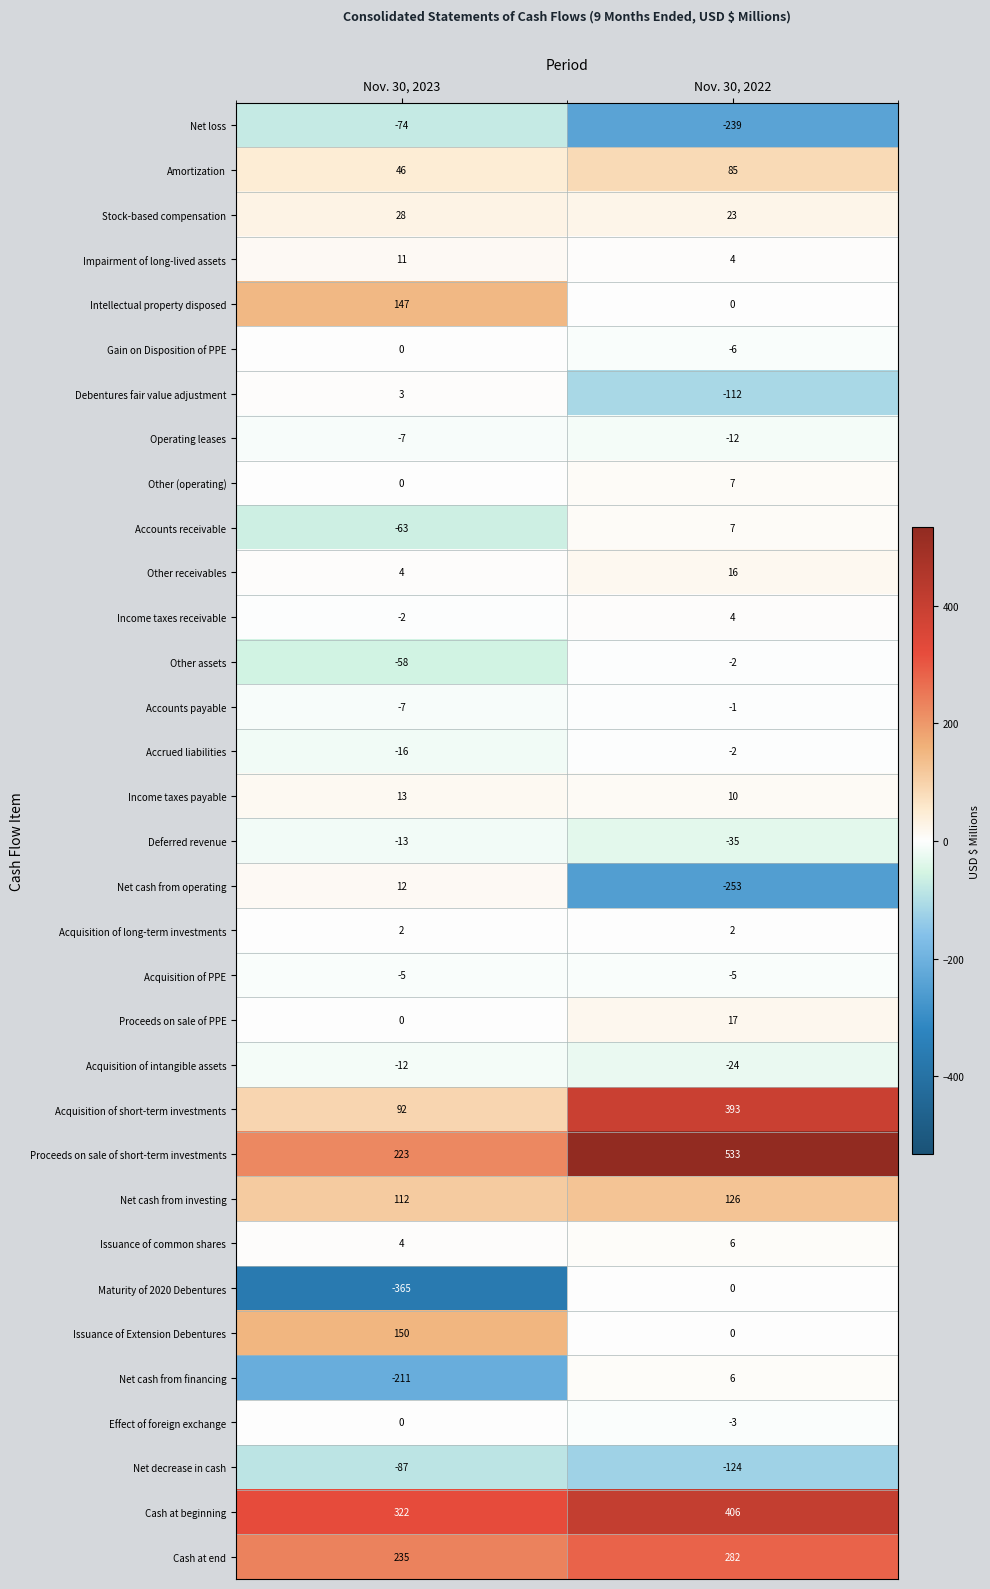

How many data points in Acquisition of short-term investments are less than 393?

1